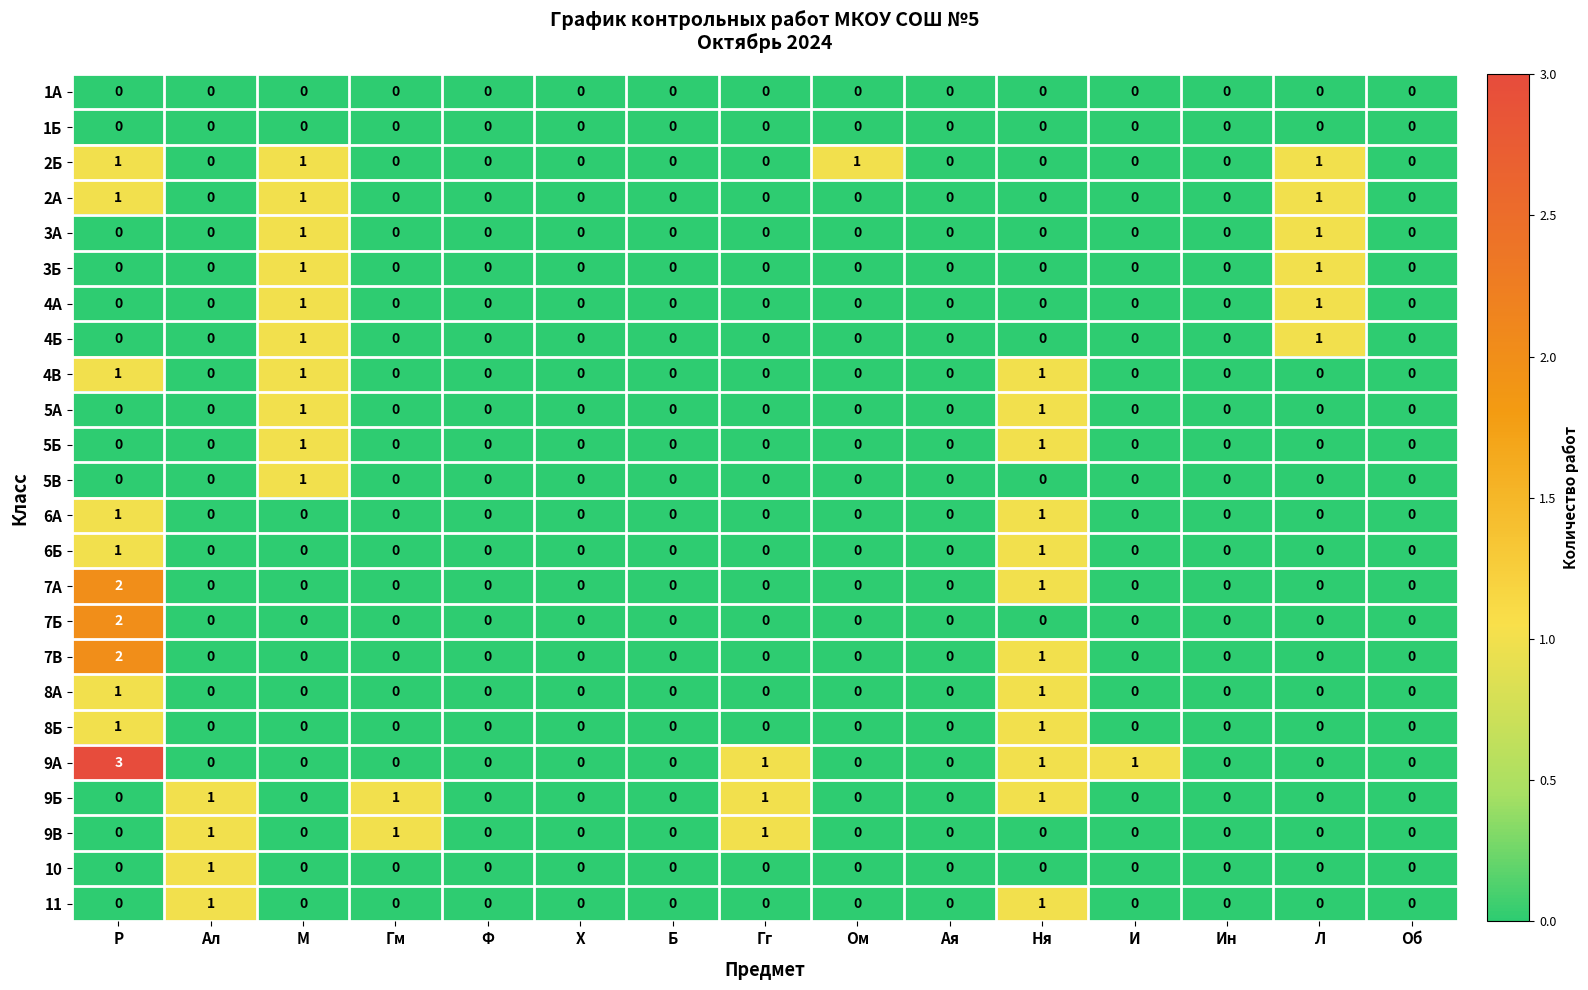

Which series has the widest spread of values?

9А